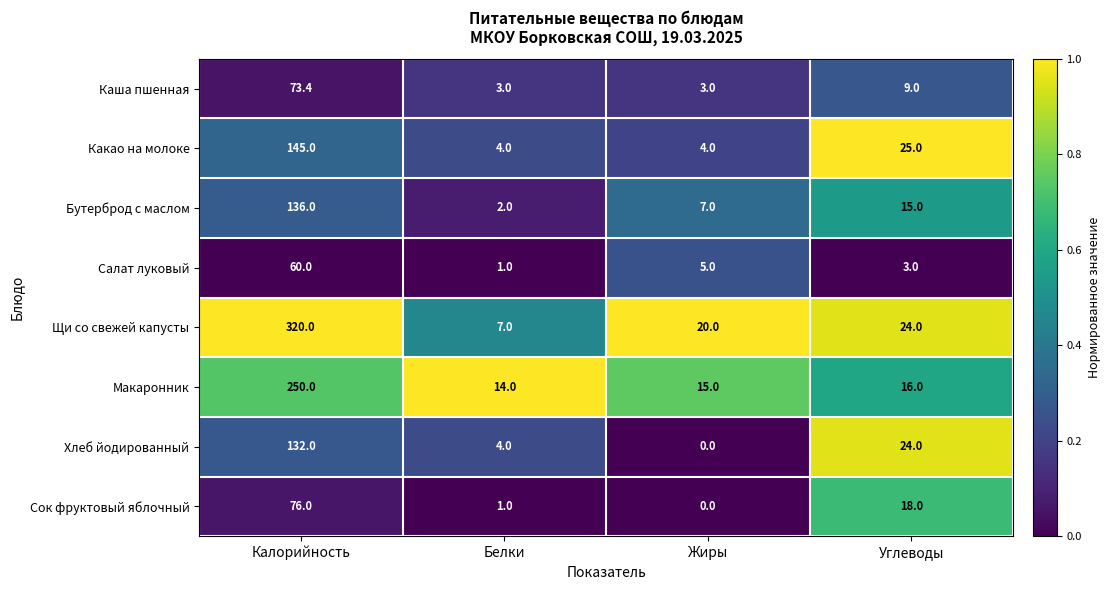

The Щи со свежей капусты series shows 20.0 at Жиры. True or false?

True